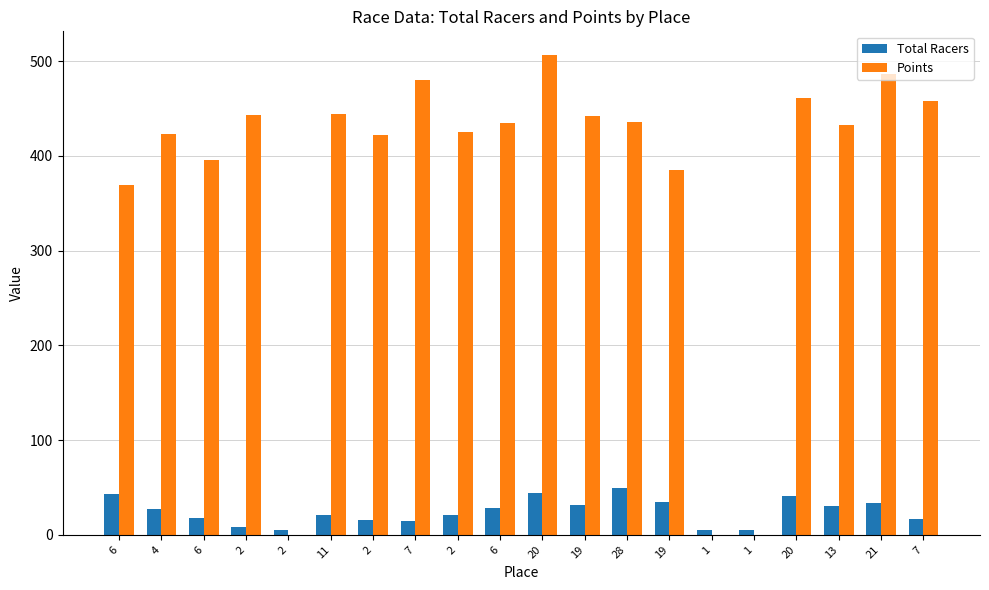

What are all the series names shown in the legend?

Total Racers, Points